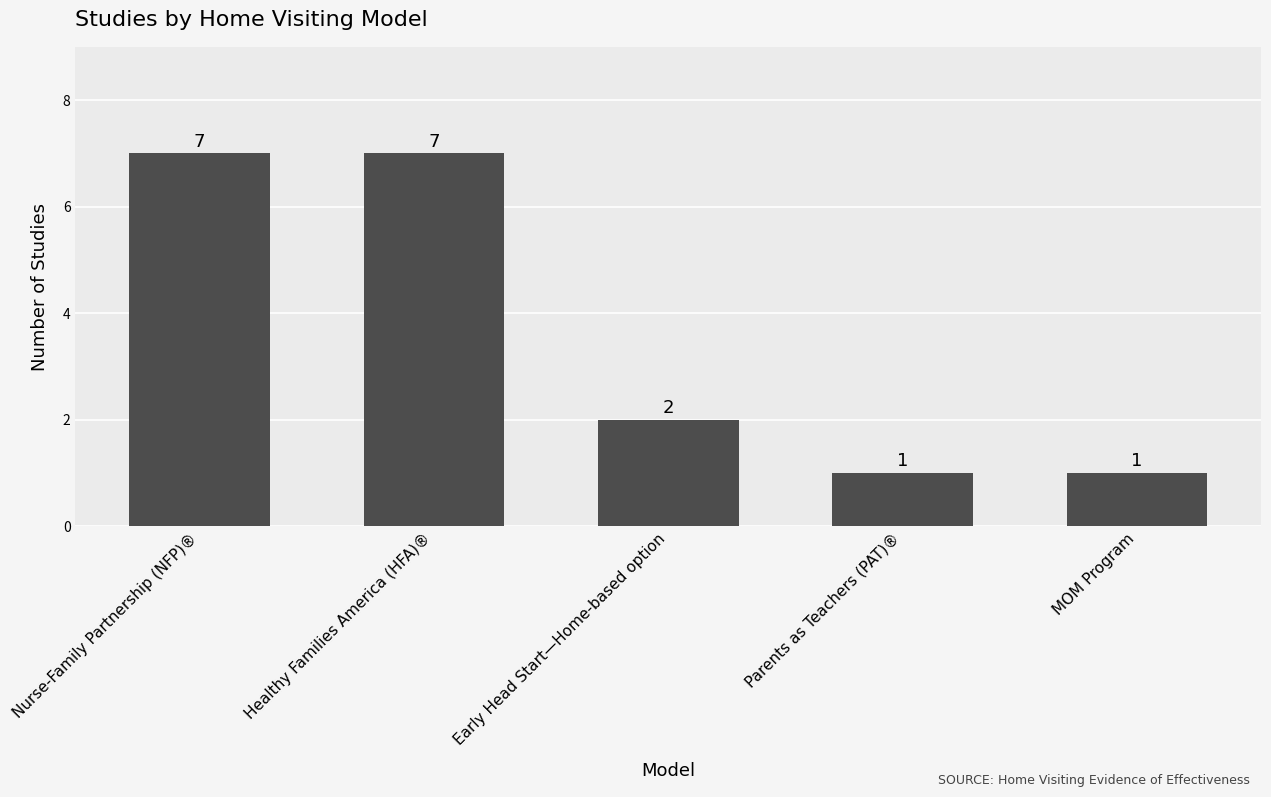

Approximately how many times larger is the value at Nurse-Family Partnership (NFP)® compared to Early Head Start—Home-based option?

3.5